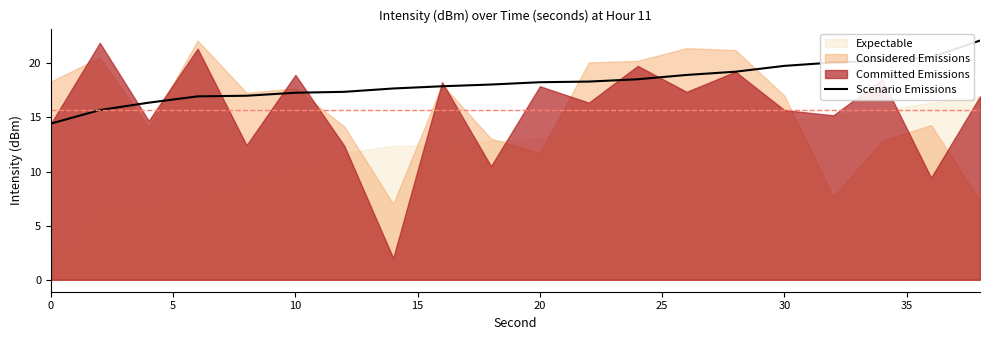

Reading right to left, transcribe all the data shown in this chart.

22.1	20.5	20.2	20.1	19.8	19.2	18.9	18.5	18.3	18.2	18.0	17.9	17.7	17.4	17.3	17.0	16.9	16.4	15.7	14.4